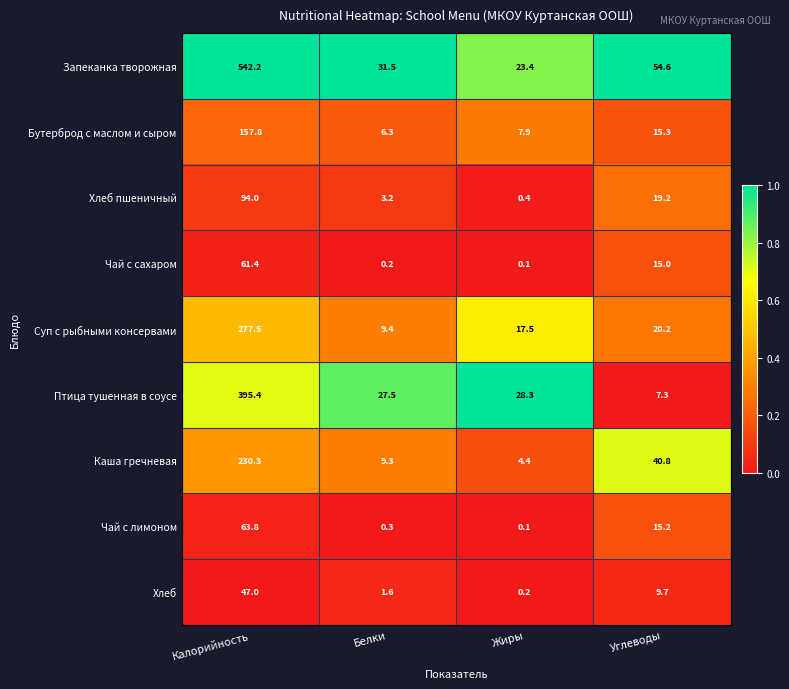

What is the total value across all series at Калорийность?

1869.4